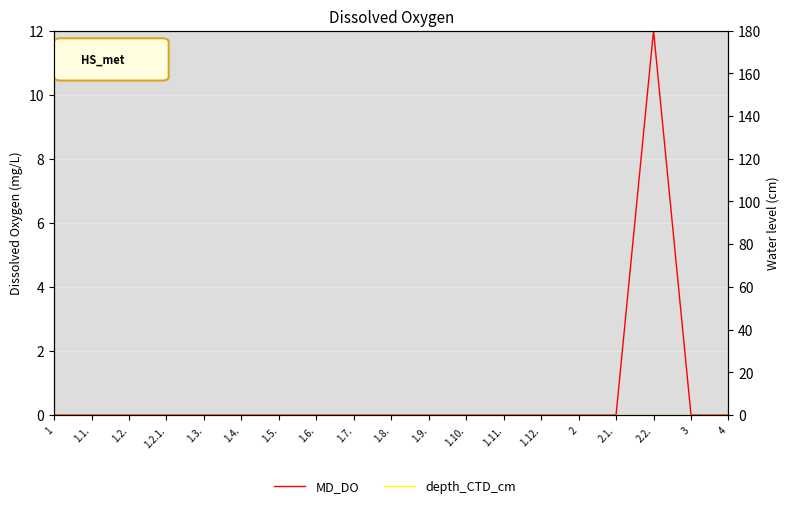

Which has a higher value, 1.10. or 1.2.1.?

1.10.